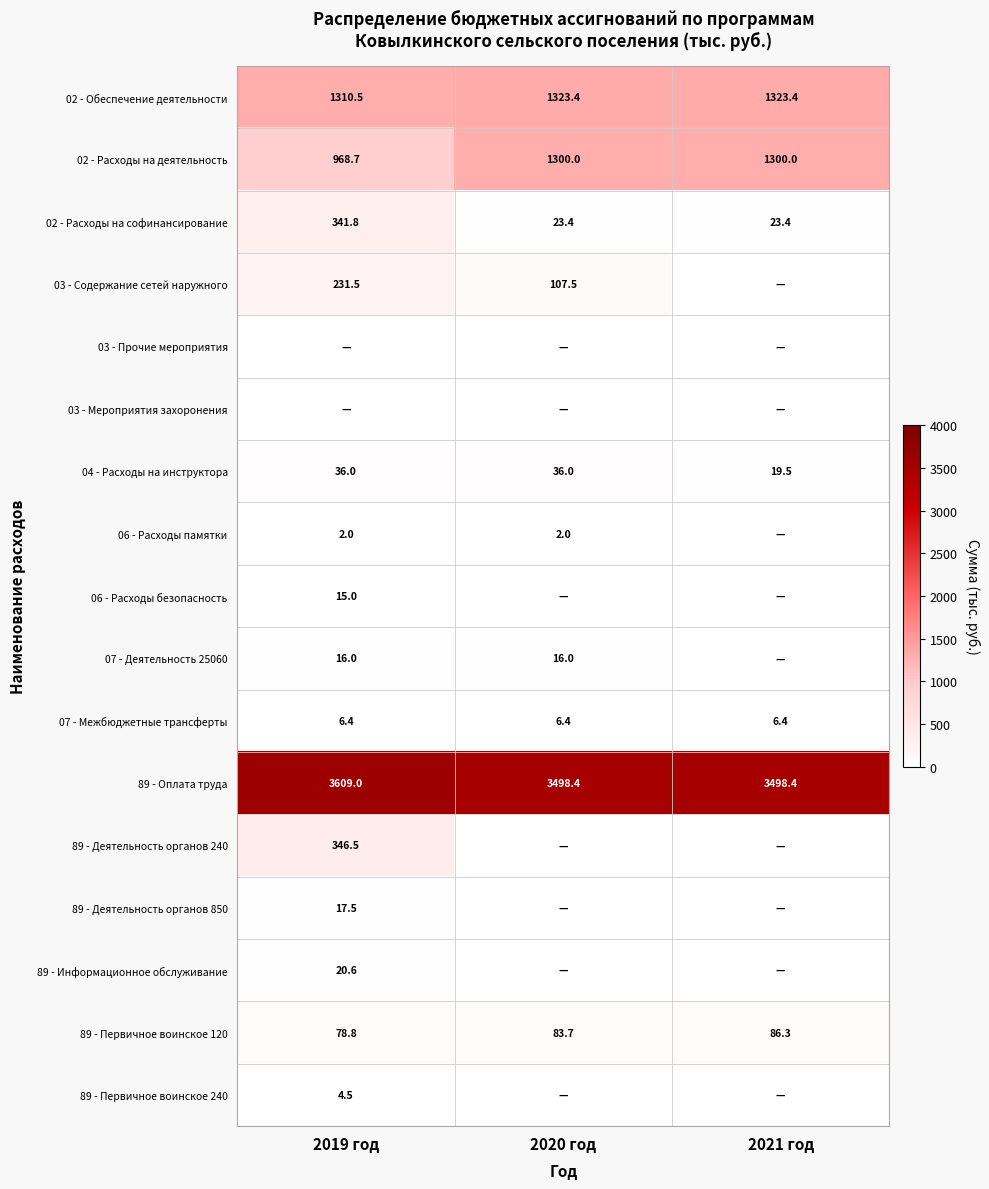

The value of 89 - Оплата труда at 2019 год is 5068.4. True or false?

False